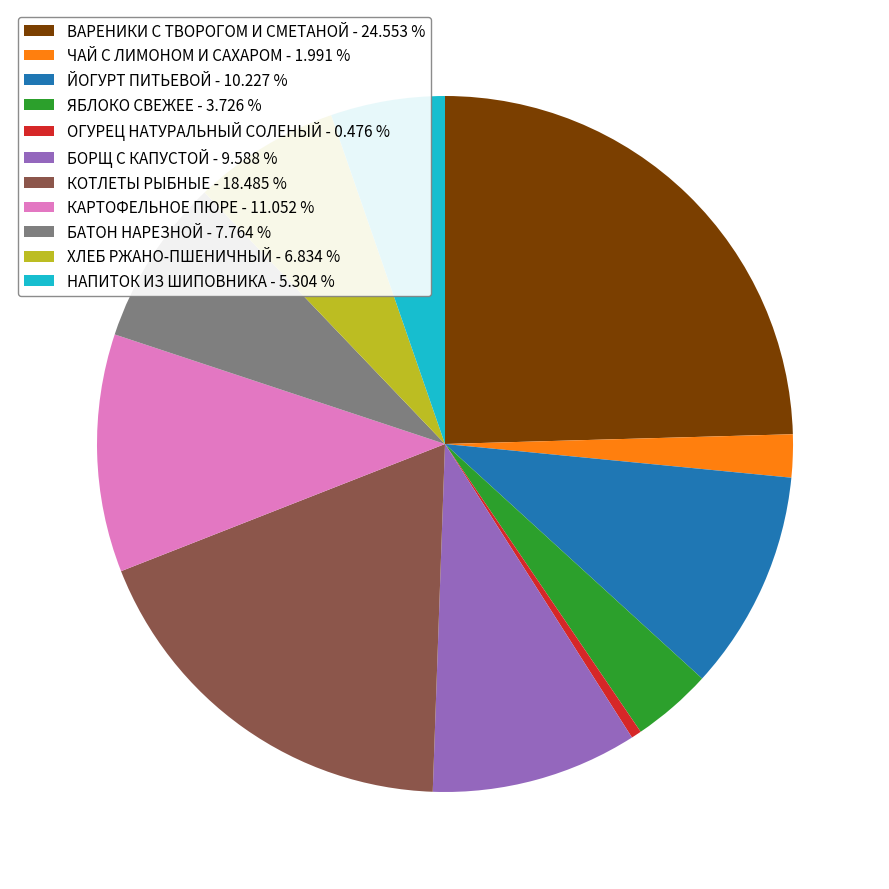

Is there any slice that represents more than half of the pie?

No